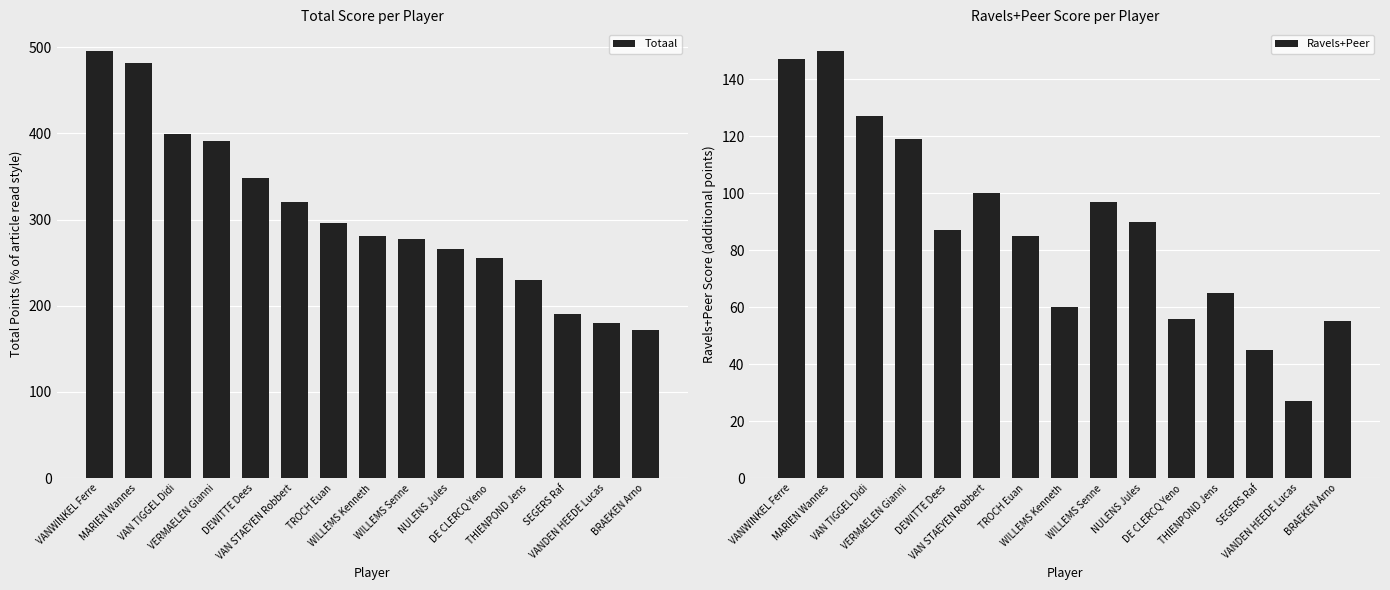

Is it true that Ravels+Peer equals 85 at TROCH Euan?

True